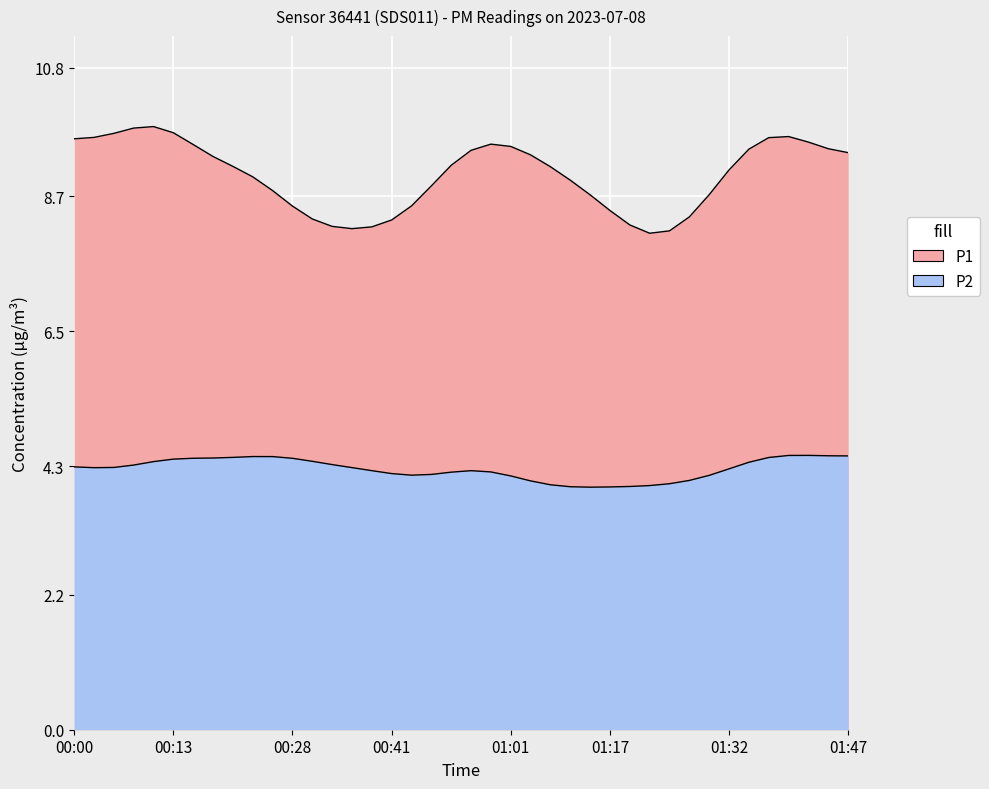

Count the number of categories in the chart.

40